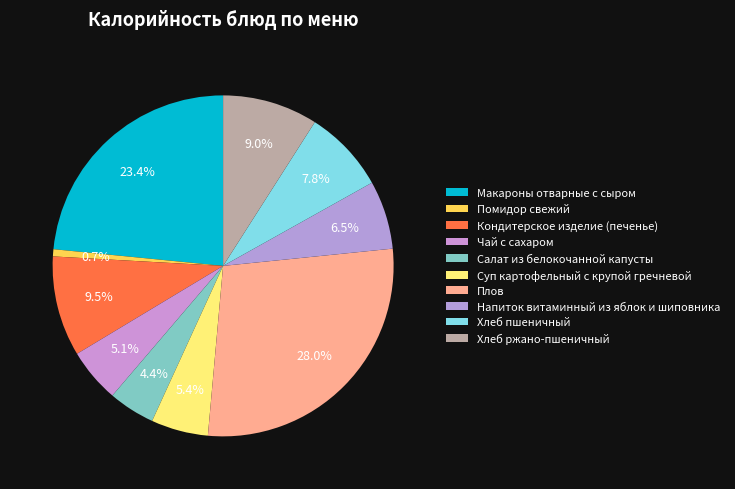

Do Макароны отварные с сыром and Плов together represent more than half of the pie?

Yes